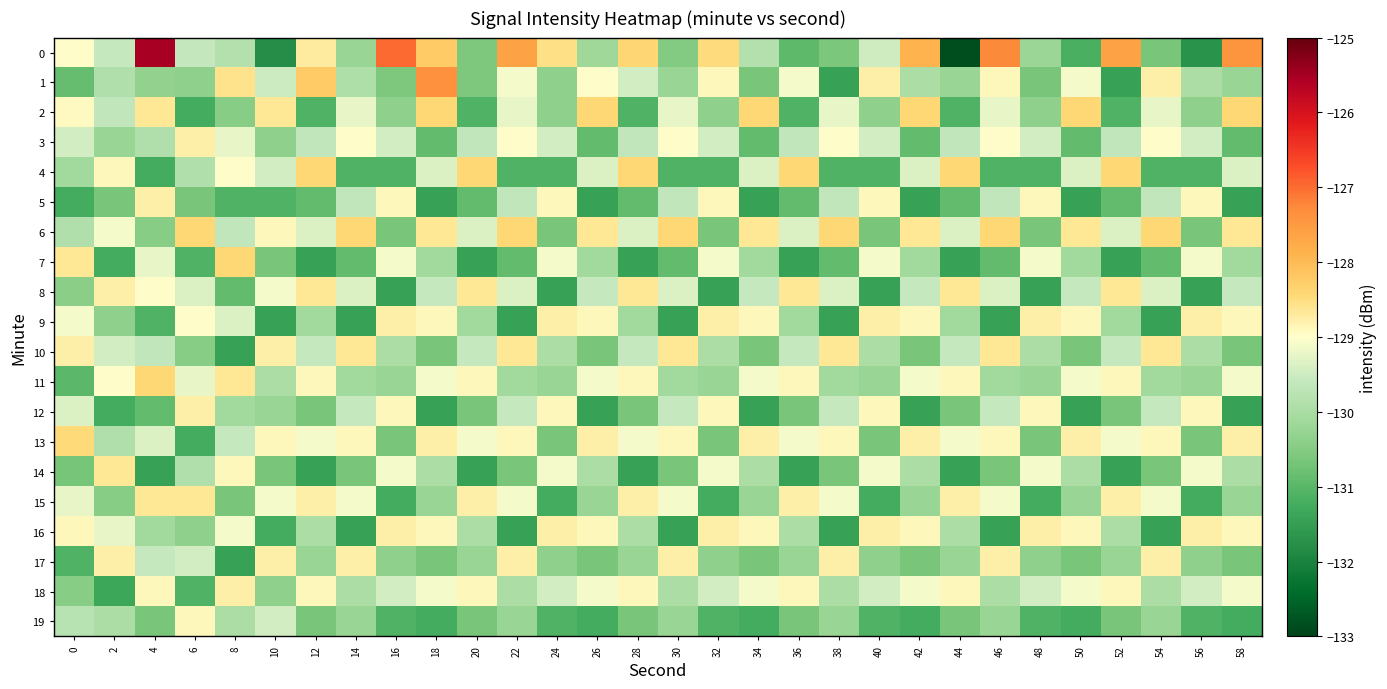

Between 24 and 16, which is larger?

16